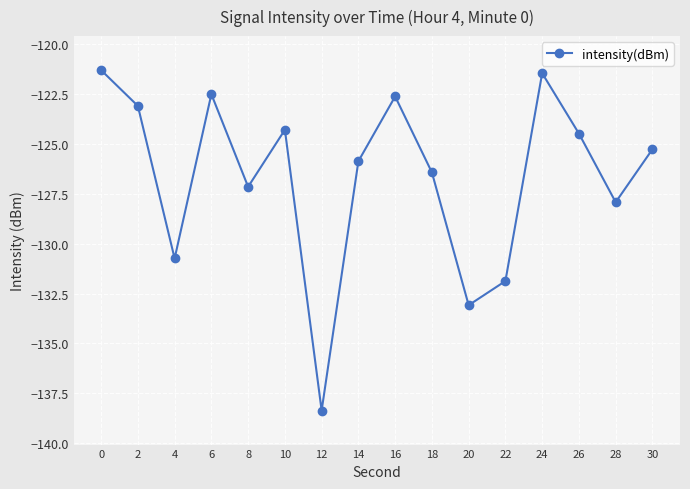

What is the minimum value shown in the chart?

-138.4